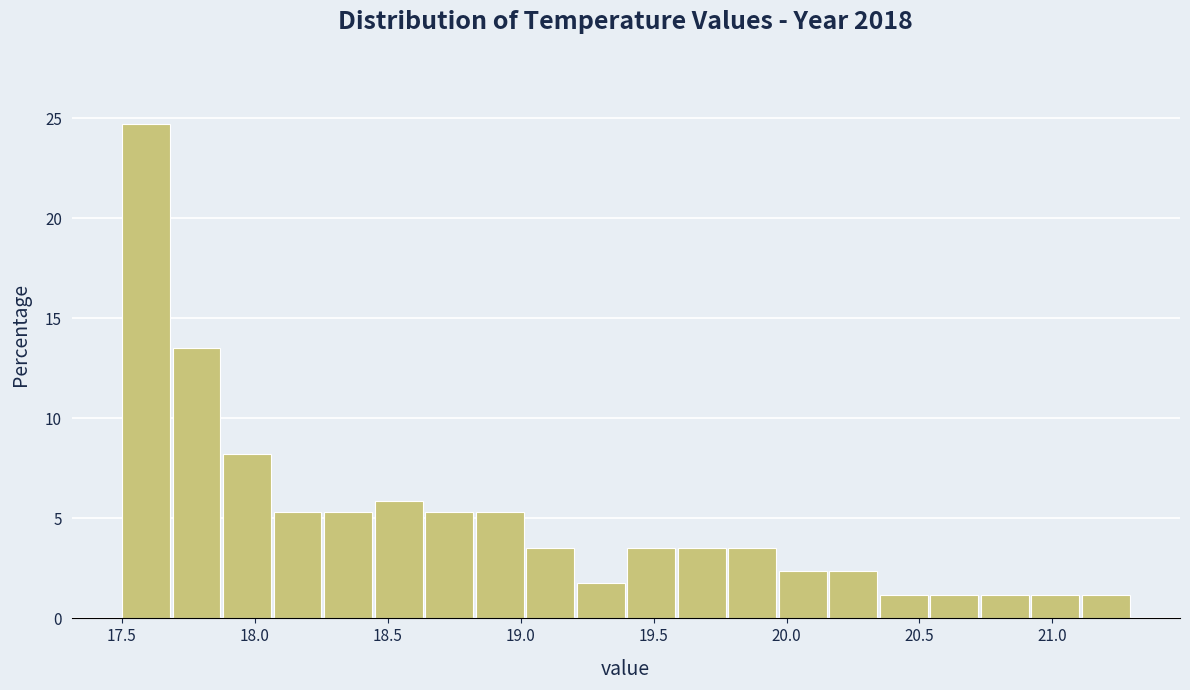

Around what value on the x-axis is the tallest bar? Give the approximate position of its centre, as read against the axis.

17.60